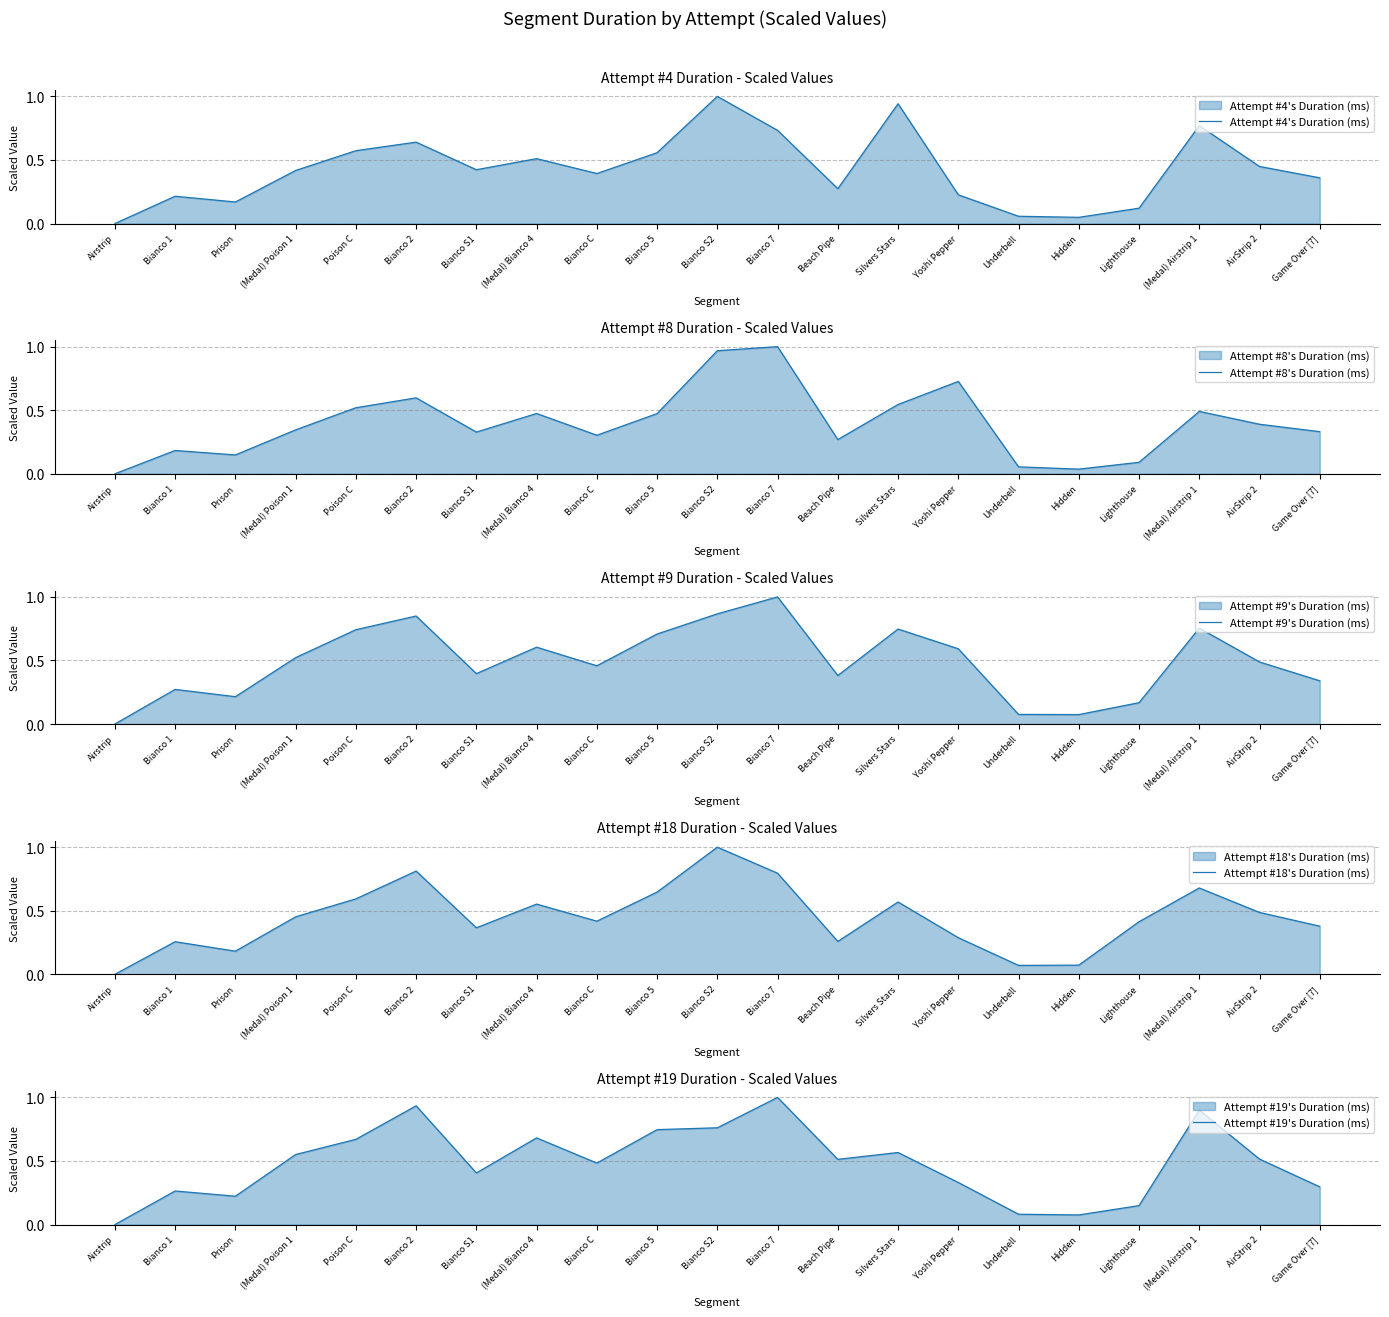

Count the number of categories in the chart.

21